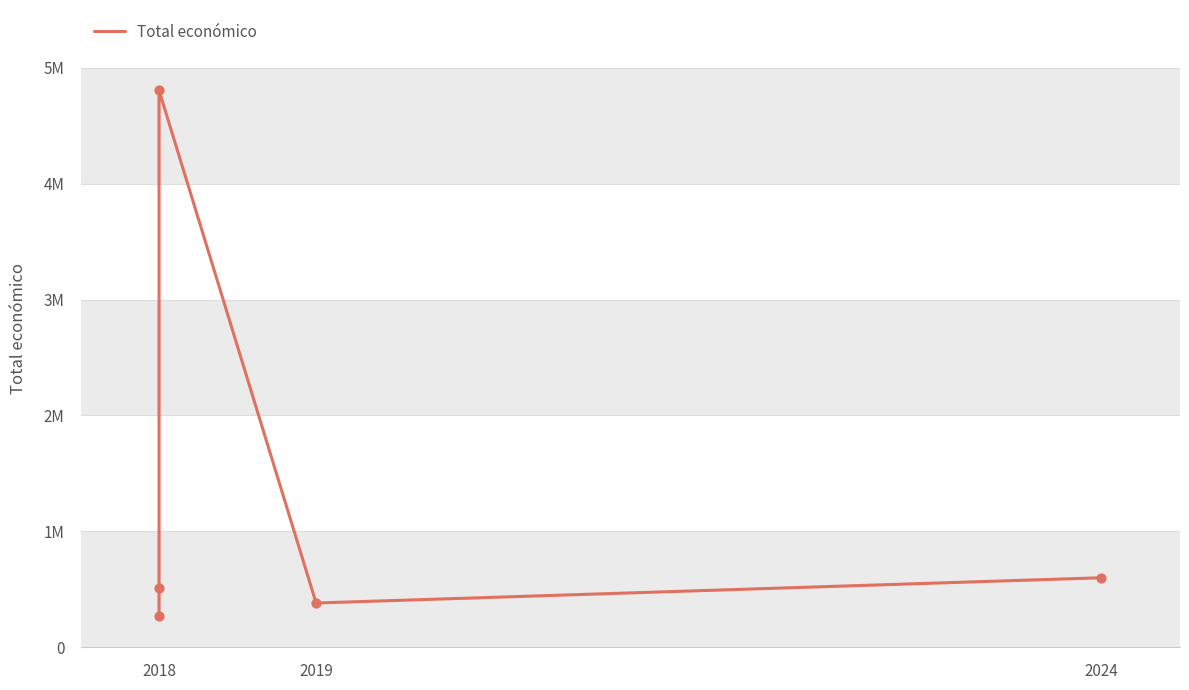

What is the change in value from 2019 to 2024?

+218219